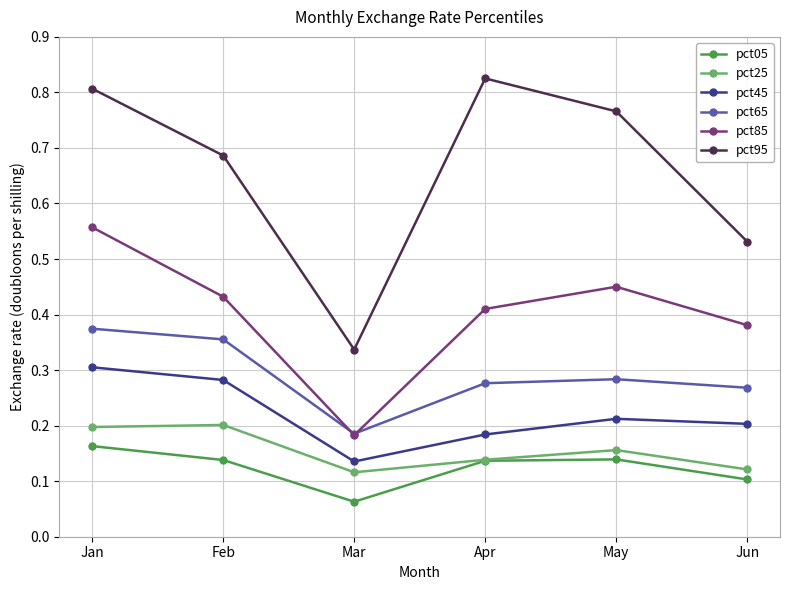

Between Jan and Mar, which series saw the biggest shift?

pct95